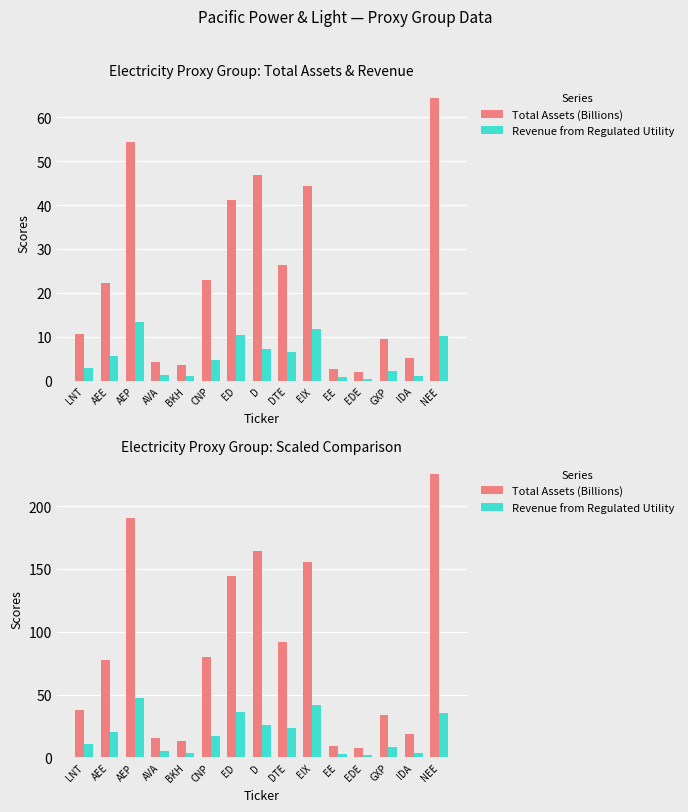

Which series changed the most between AEE and IDA?

Total Assets (Billions)